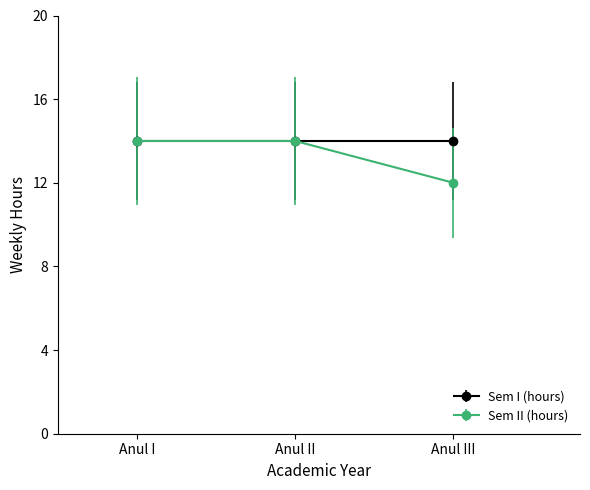

Which series has the widest spread of values?

Sem II (hours)